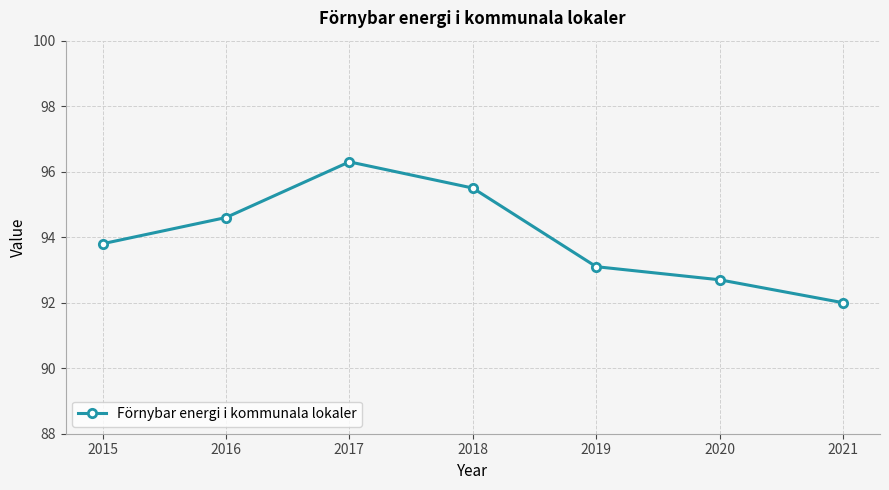

Where is the first local maximum?

2017